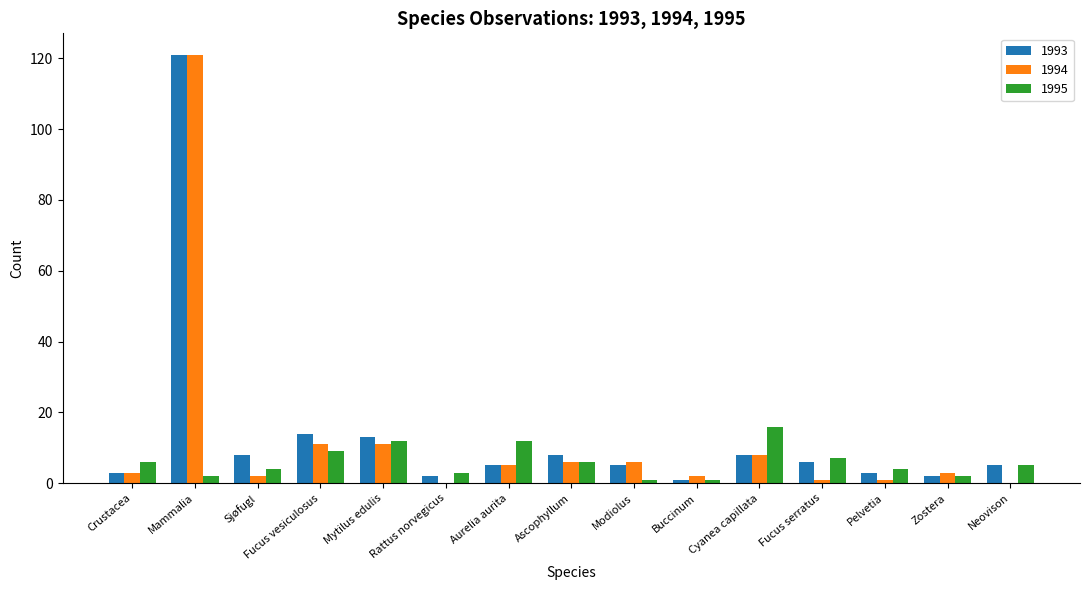

The value of 1994 at Rattus norvegicus is 76. True or false?

False